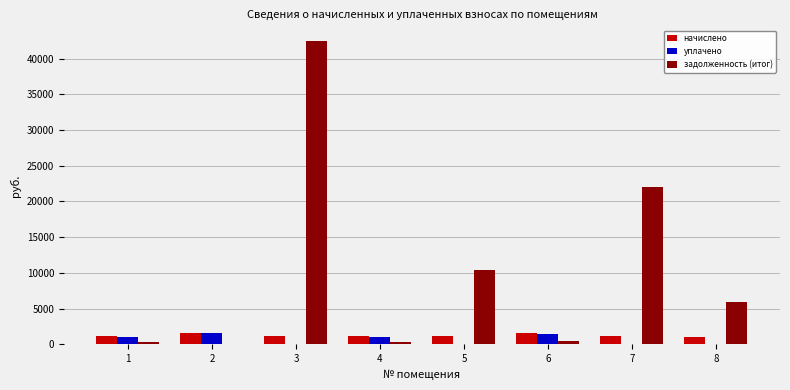

Which series has the largest total across all categories?

задолженность (итог)